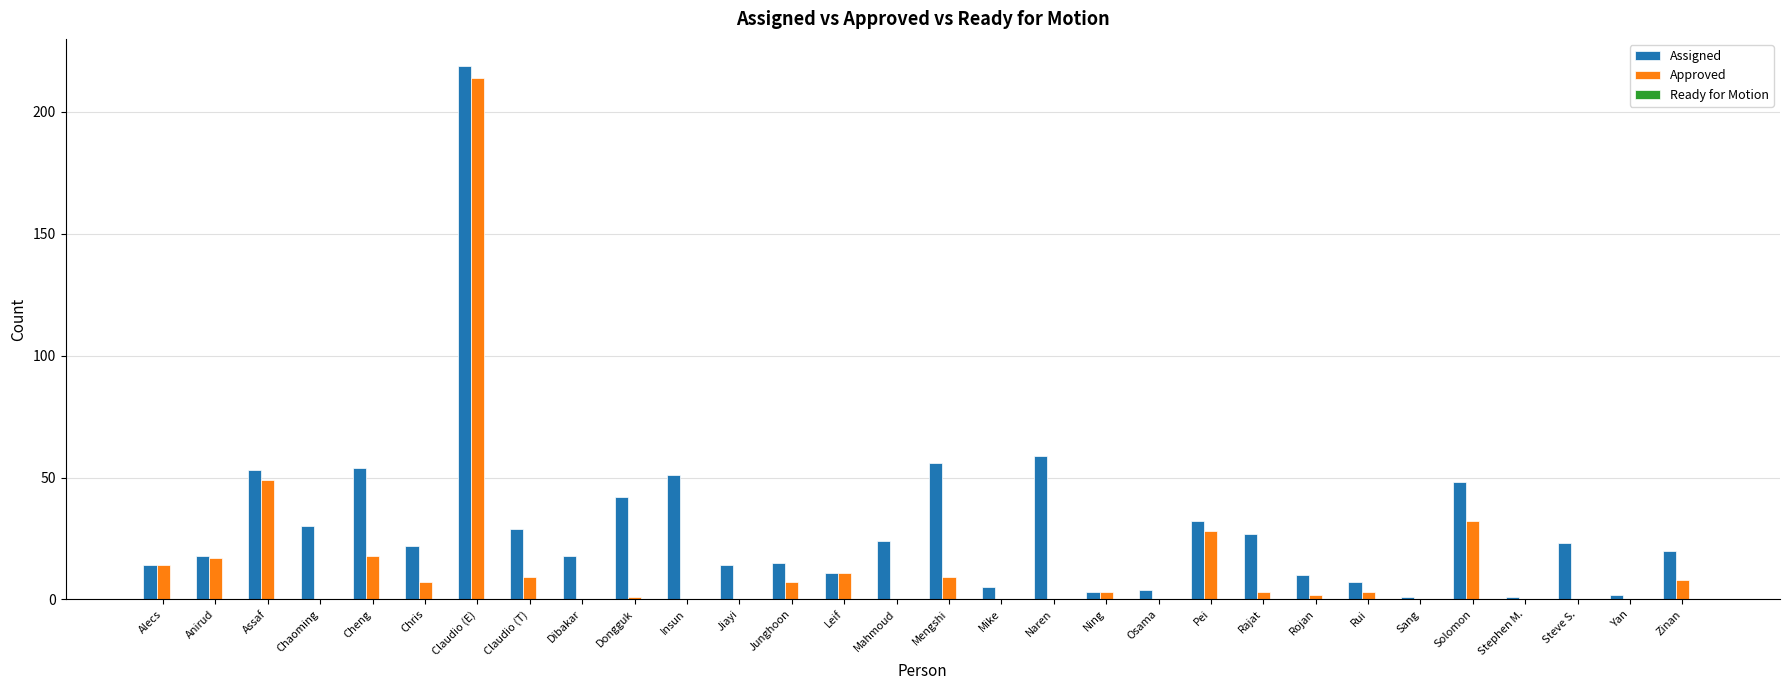

Which series has the largest total across all categories?

Assigned